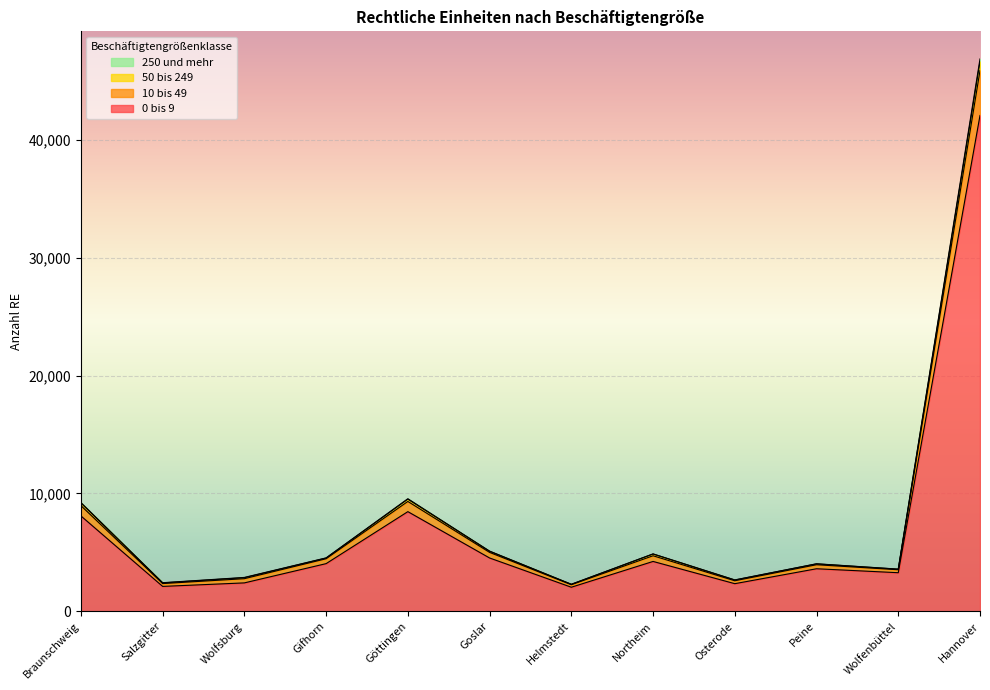

Reading left to right, what are all the values shown in this chart?

0 bis 9: Braunschweig=8092	Salzgitter=2108	Wolfsburg=2406	Gifhorn=4041	Göttingen=8455	Goslar=4521	Helmstedt=2038	Northeim=4227	Osterode=2339	Peine=3606	Wolfenbüttel=3270	Hannover=42087
10 bis 49: Braunschweig=9229	Salzgitter=2421	Wolfsburg=2870	Gifhorn=4529	Göttingen=9553	Goslar=5104	Helmstedt=2290	Northeim=4869	Osterode=2659	Peine=4030	Wolfenbüttel=3576	Hannover=46886
50 bis 249: Braunschweig=9188	Salzgitter=2406	Wolfsburg=2845	Gifhorn=4515	Göttingen=9511	Goslar=5091	Helmstedt=2284	Northeim=4857	Osterode=2647	Peine=4019	Wolfenbüttel=3568	Hannover=46656
250 und mehr: Braunschweig=8967	Salzgitter=2348	Wolfsburg=2763	Gifhorn=4455	Göttingen=9321	Goslar=4995	Helmstedt=2250	Northeim=4710	Osterode=2586	Peine=3947	Wolfenbüttel=3521	Hannover=45901